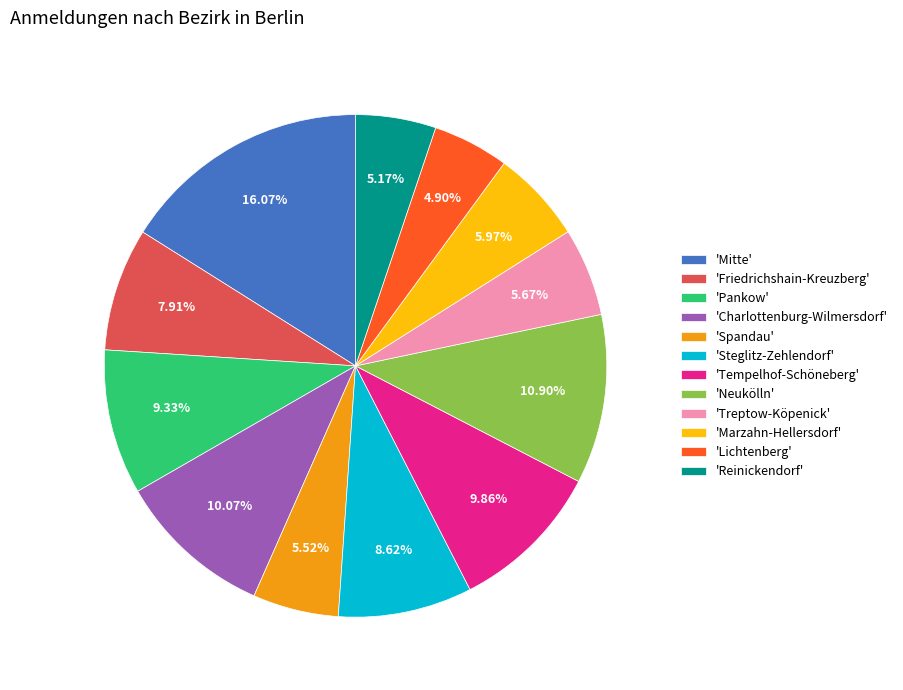

Combined, do 'Lichtenberg' and 'Treptow-Köpenick' account for over 50%?

No